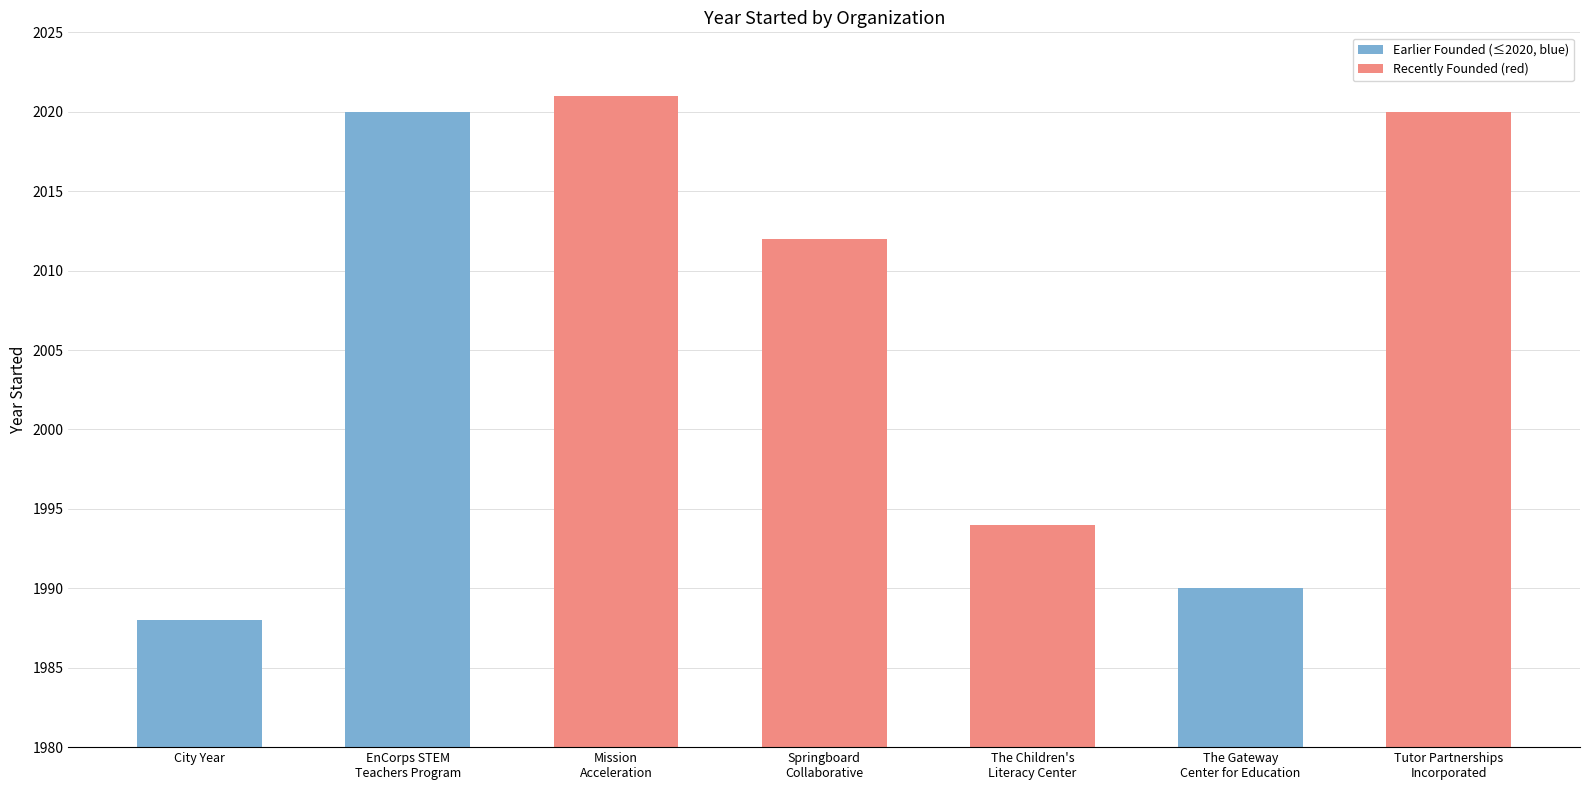

Are the bars horizontal?

No